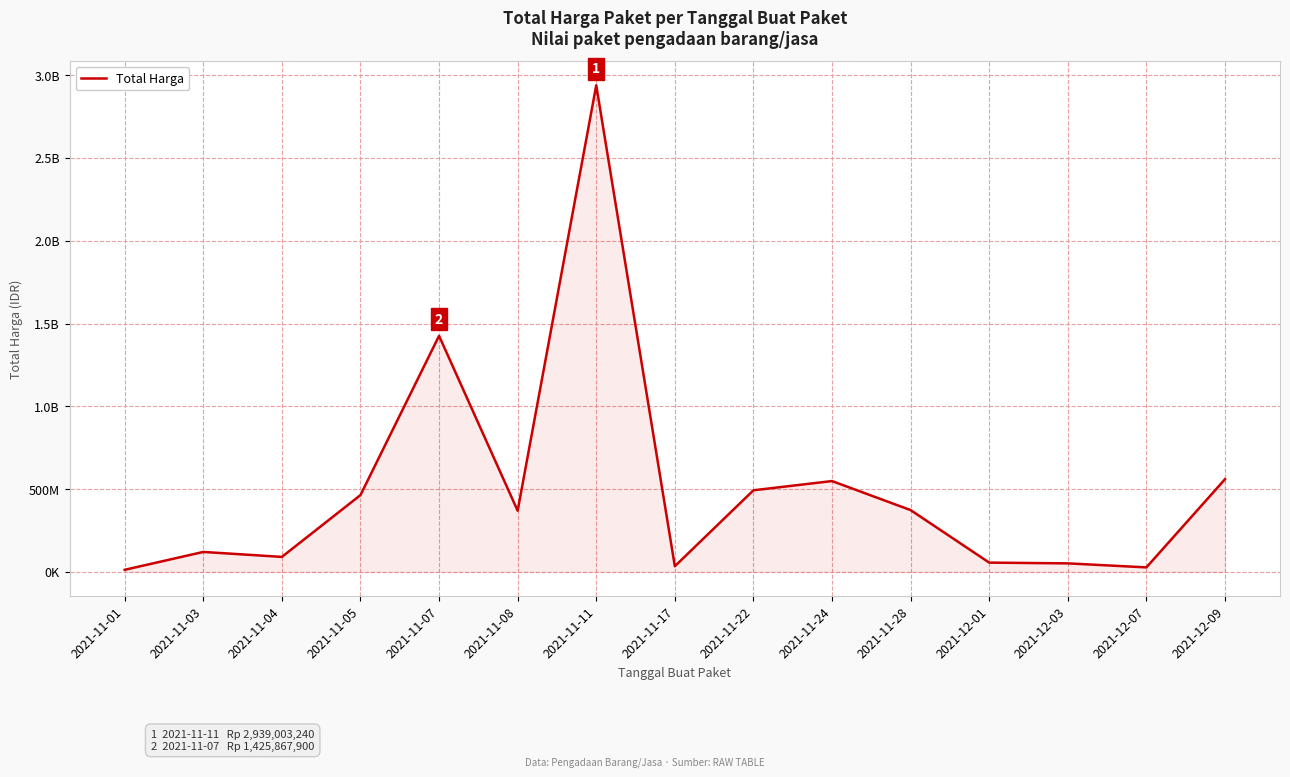

Is this an area chart (filled region under the line)?

Yes